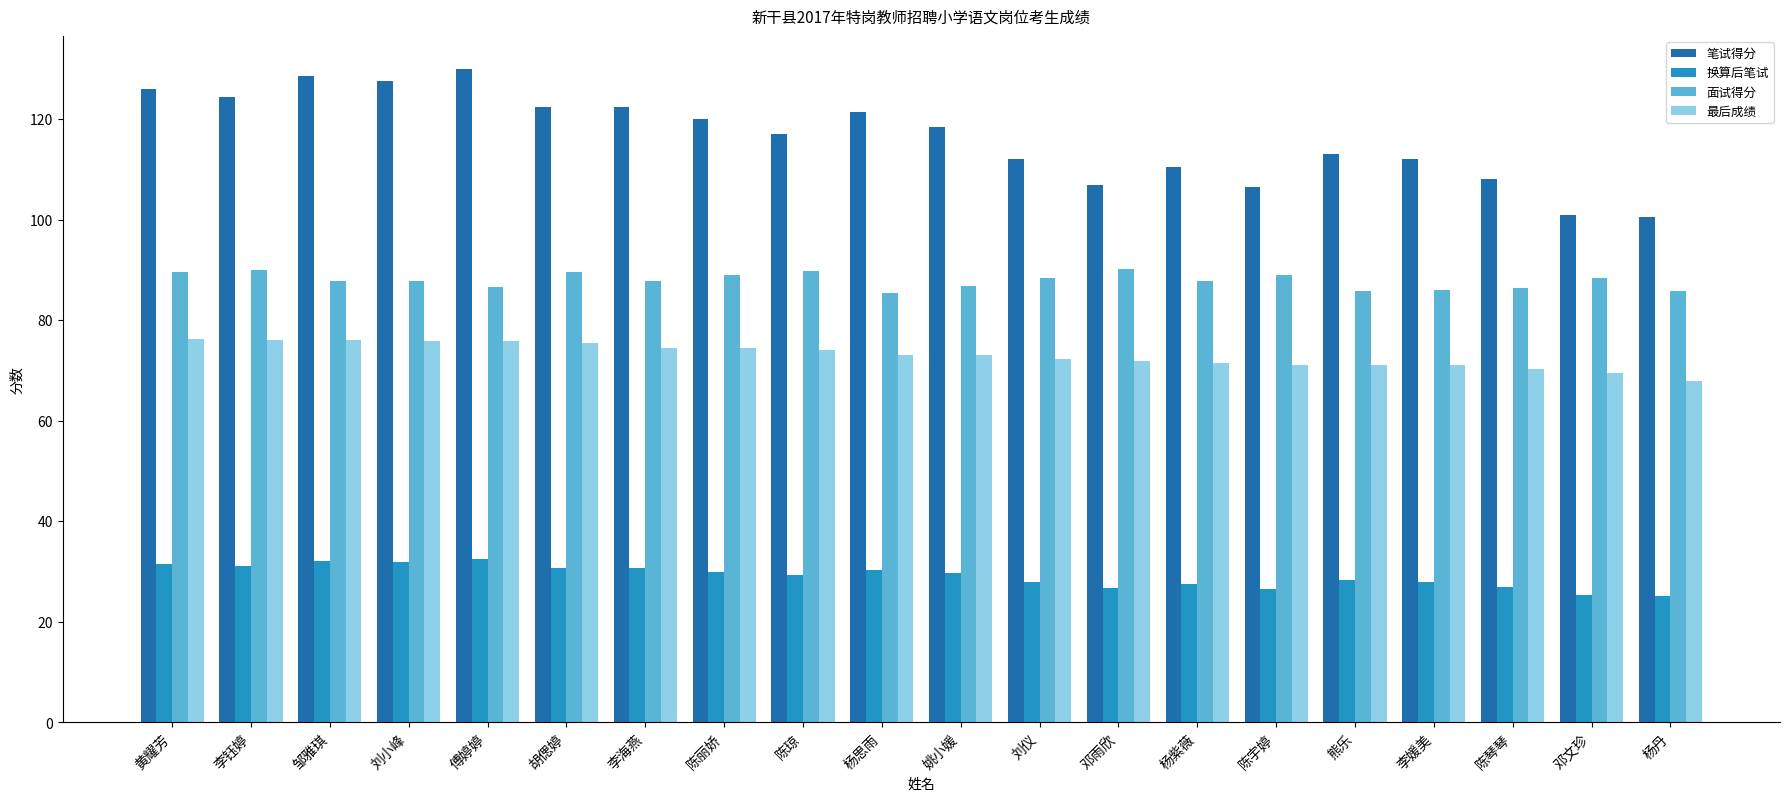

What is the label of the 10th bar from the left?

杨思雨